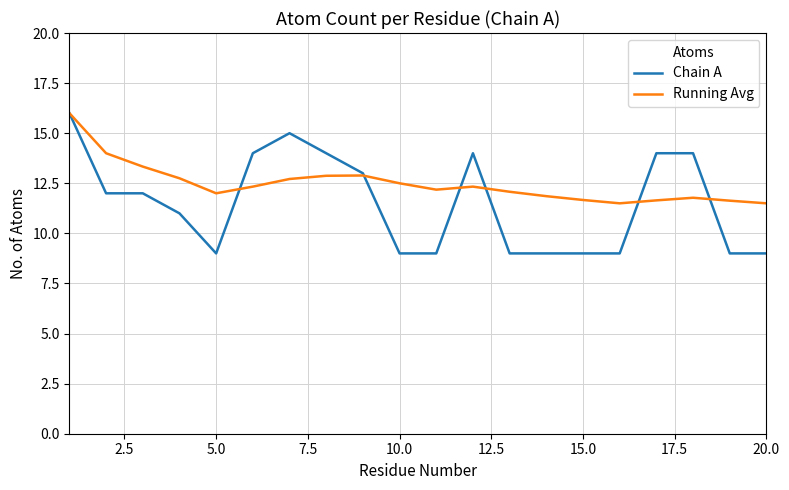

What is the minimum value shown in the chart?

9.0